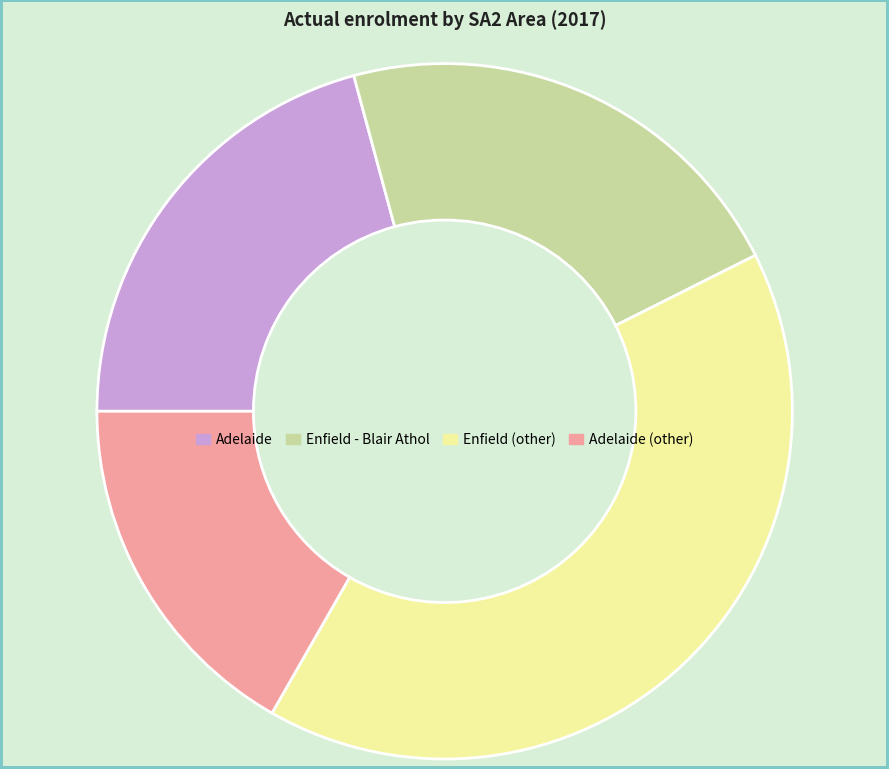

How many slices are in this pie chart?

4